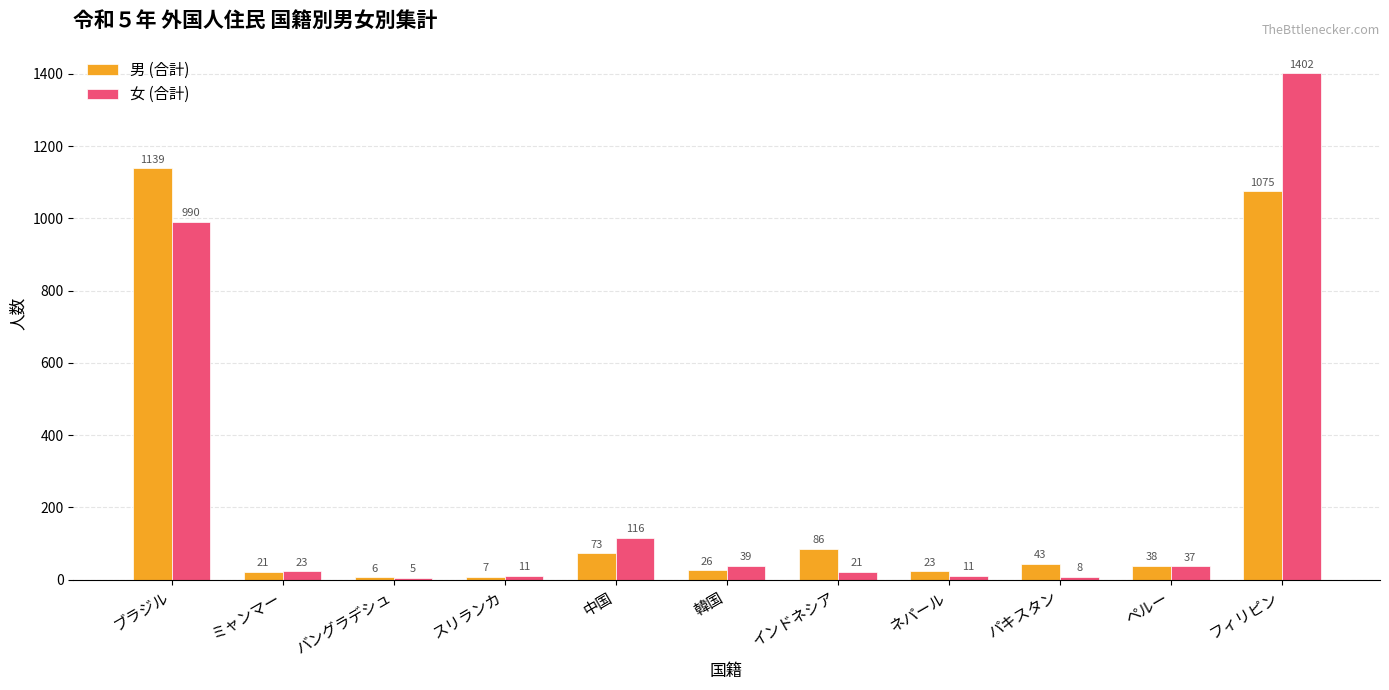

What is the label of the 4th bar from the left?

スリランカ